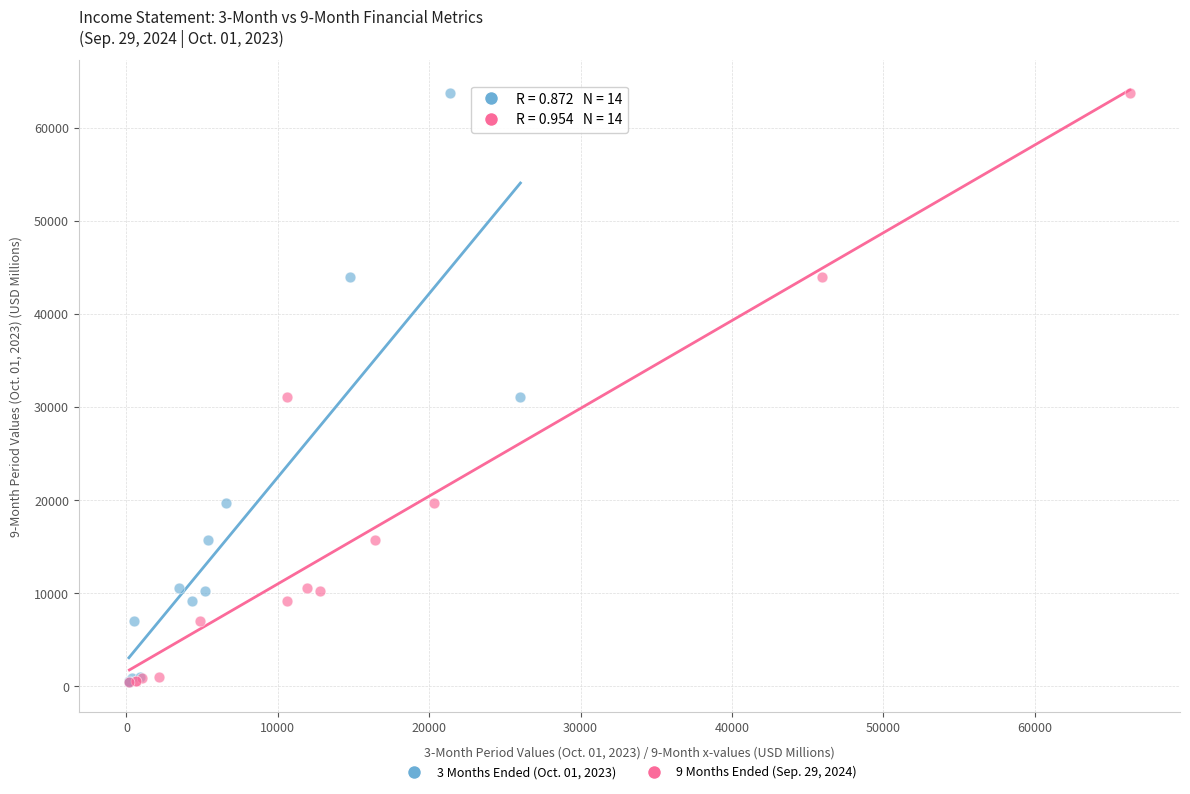

What are all the series names shown in the legend?

3 Months Ended (Oct. 01, 2023), 9 Months Ended (Sep. 29, 2024)